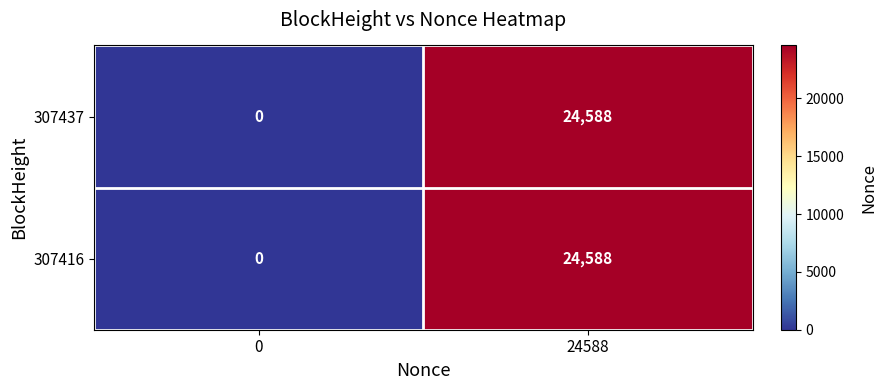

True or false: 307437 has a value of 24588 at 24588.

True